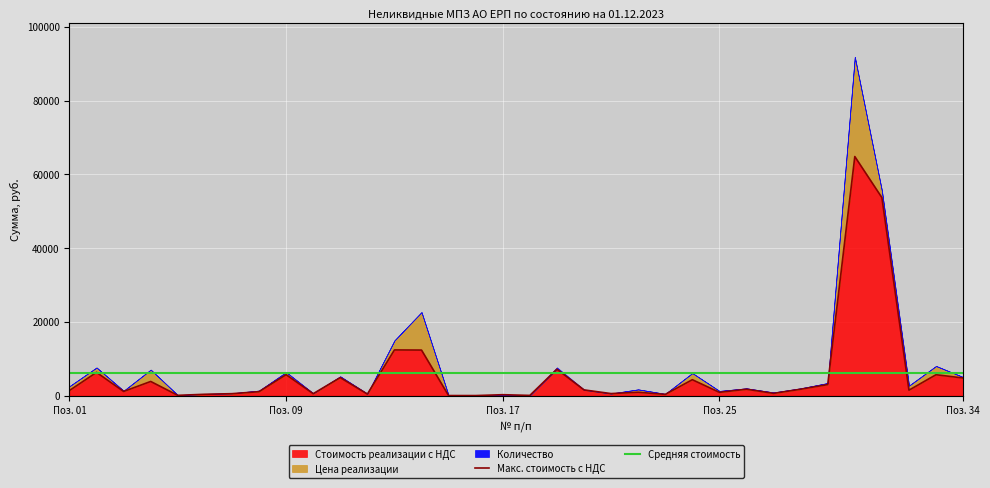

What is the value of the Стоимость реализации с НДС point at the 4th from the left?

3844.1